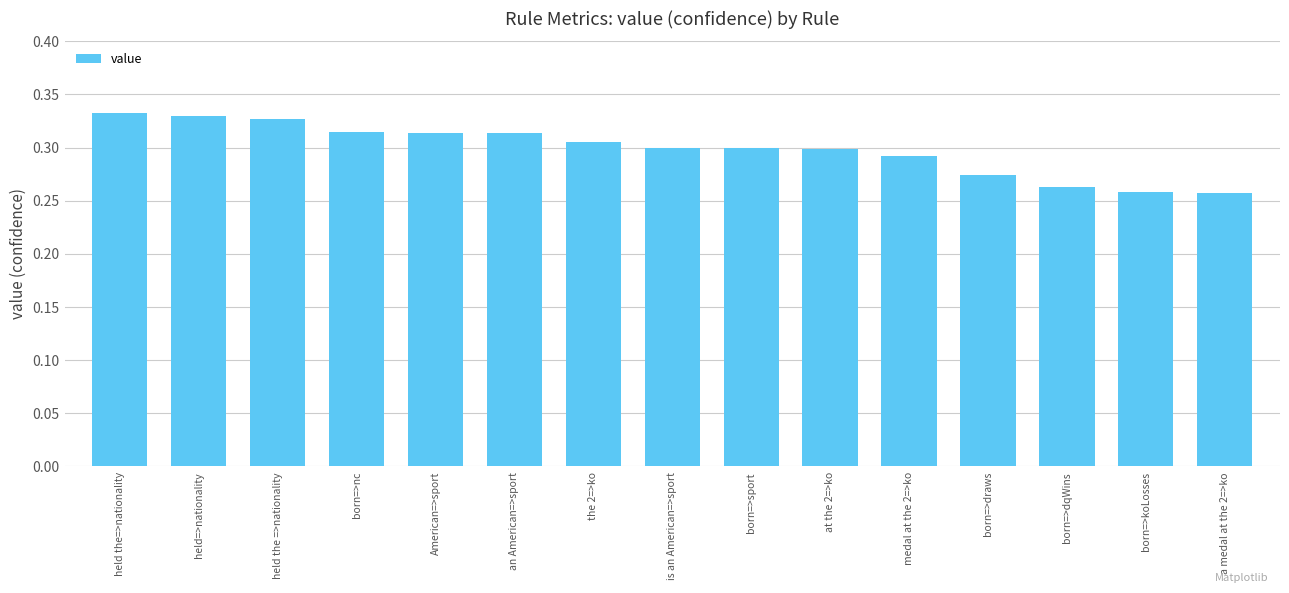

How many series are shown in this chart?

1